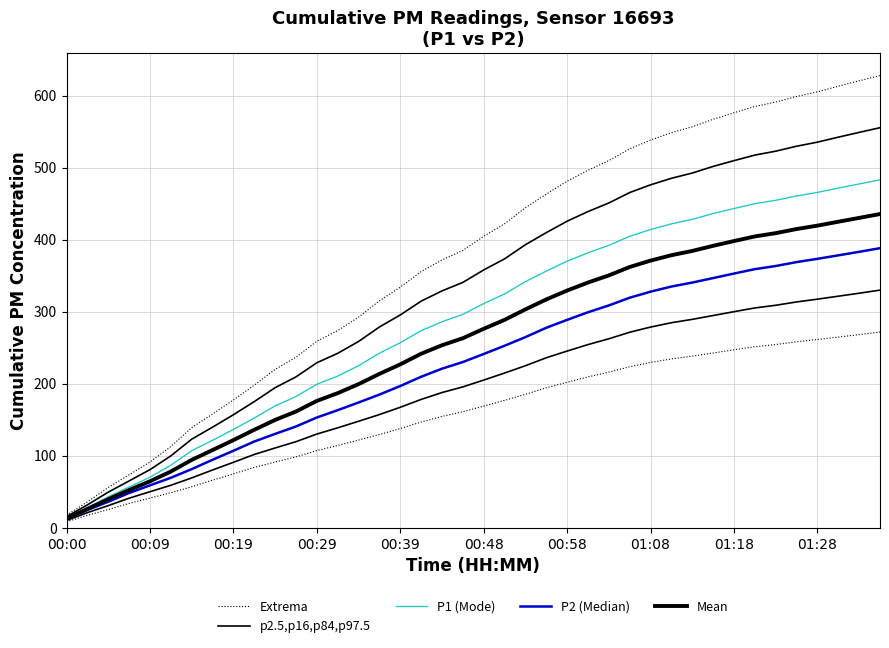

Reading left to right, list all the values displayed in this chart.

Extrema: 17.5	35.9	55.9	73.5	91.2	112.8	139.0	157.9	177.4	198.0	219.8	236.8	259.0	273.7	292.4	315.1	334.0	355.6	371.7	385.0	404.6	422.0	444.2	463.2	481.1	496.2	509.7	526.1	538.2	548.5	556.7	567.1	576.1	584.9	591.0	598.8	605.2	613.0	620.5	627.8
p2.5,p16,p84,p97.5: 15.4	31.7	49.4	65.0	80.7	99.8	123.0	139.6	156.9	175.1	194.5	209.4	229.1	242.2	258.6	278.7	295.4	314.6	328.9	340.6	357.9	373.3	392.9	409.7	425.6	439.0	450.9	465.4	476.1	485.2	492.5	501.7	509.7	517.4	522.8	529.7	535.3	542.2	548.9	555.4
P1 (Mode): 13.4	27.6	43.0	56.5	70.2	86.8	106.9	121.4	136.4	152.3	169.1	182.1	199.2	210.6	224.9	242.4	256.9	273.5	286.0	296.2	311.2	324.6	341.7	356.3	370.1	381.7	392.1	404.7	414.0	421.9	428.2	436.2	443.2	449.9	454.6	460.6	465.5	471.5	477.3	483.0
P2 (Median): 11.9	24.7	36.2	48.3	58.9	69.4	81.4	94.4	106.9	119.7	130.3	140.6	153.0	163.2	173.9	184.9	196.8	209.6	220.8	230.1	241.2	252.7	264.7	277.6	288.6	299.2	308.7	319.4	327.8	334.9	340.4	346.6	352.9	359.0	363.4	368.8	373.4	378.2	383.1	388.1
Mean: 12.6	26.2	39.6	52.4	64.5	78.1	94.2	107.9	121.7	136.0	149.7	161.4	176.1	186.9	199.4	213.6	226.8	241.6	253.4	263.1	276.2	288.6	303.2	317.0	329.4	340.5	350.4	362.0	370.9	378.4	384.3	391.4	398.1	404.5	409.0	414.7	419.4	424.9	430.2	435.6